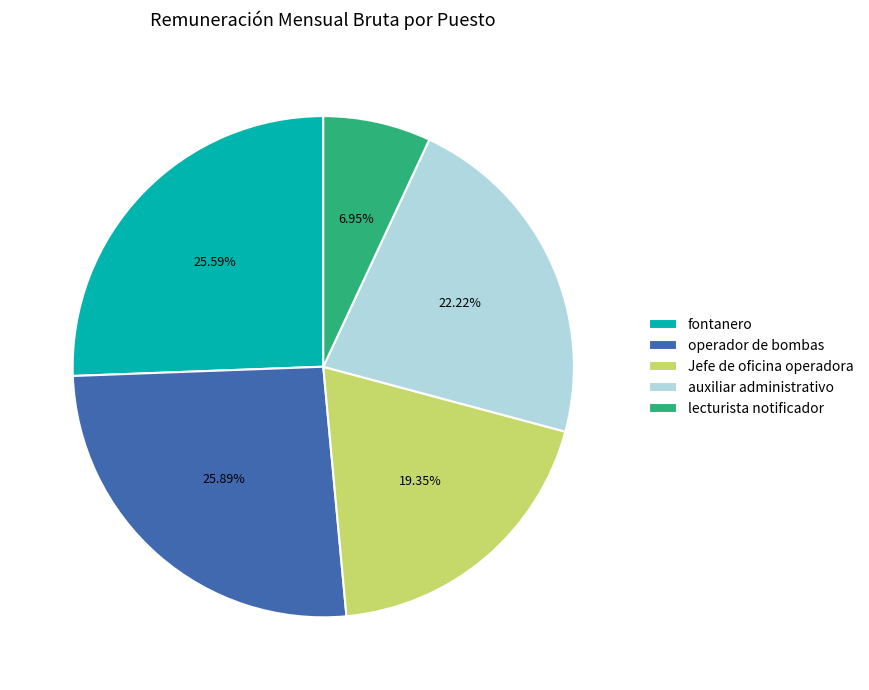

How many slices are in this pie chart?

5